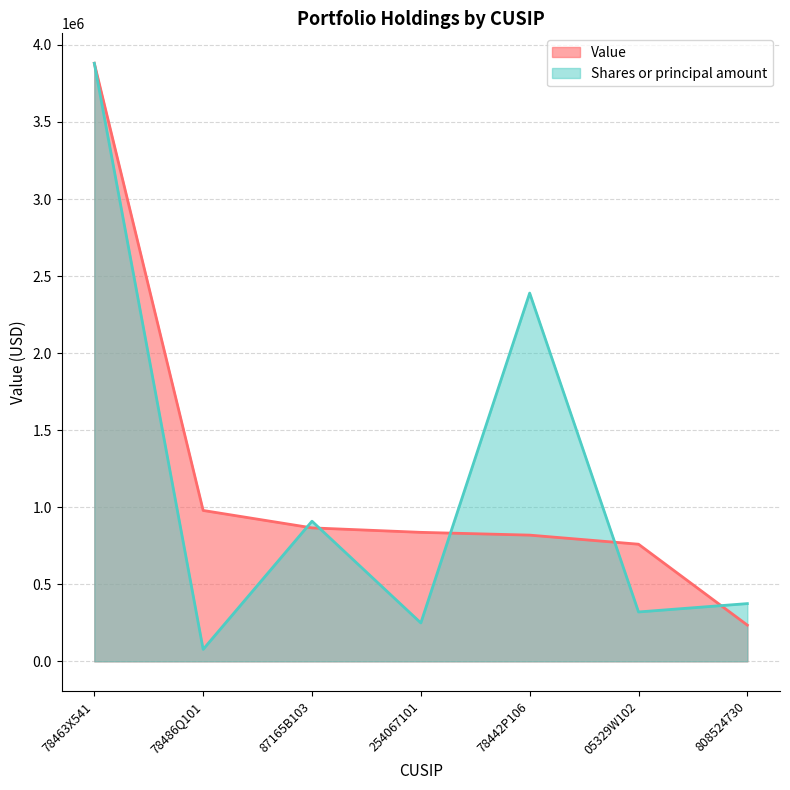

Does the chart have visible grid lines?

Yes